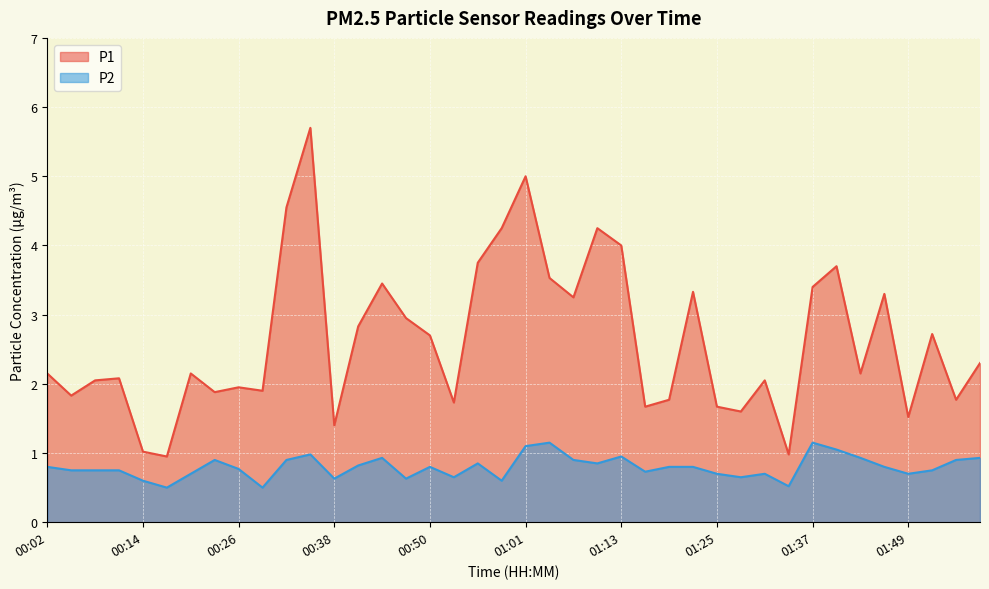

Reading left to right, extract all data points from this chart.

P1: 2.1	1.8	2.0	2.1	1.0	0.9	2.1	1.9	1.9	1.9	4.5	5.7	1.4	2.8	3.5	3.0	2.7	1.7	3.8	4.2	5.0	3.5	3.2	4.2	4.0	1.7	1.8	3.3	1.7	1.6	2.0	1.0	3.4	3.7	2.1	3.3	1.5	2.7	1.8	2.3
P2: 0.8	0.8	0.8	0.8	0.6	0.5	0.7	0.9	0.8	0.5	0.9	1.0	0.6	0.8	0.9	0.6	0.8	0.7	0.8	0.6	1.1	1.1	0.9	0.8	0.9	0.7	0.8	0.8	0.7	0.7	0.7	0.5	1.1	1.1	0.9	0.8	0.7	0.8	0.9	0.9